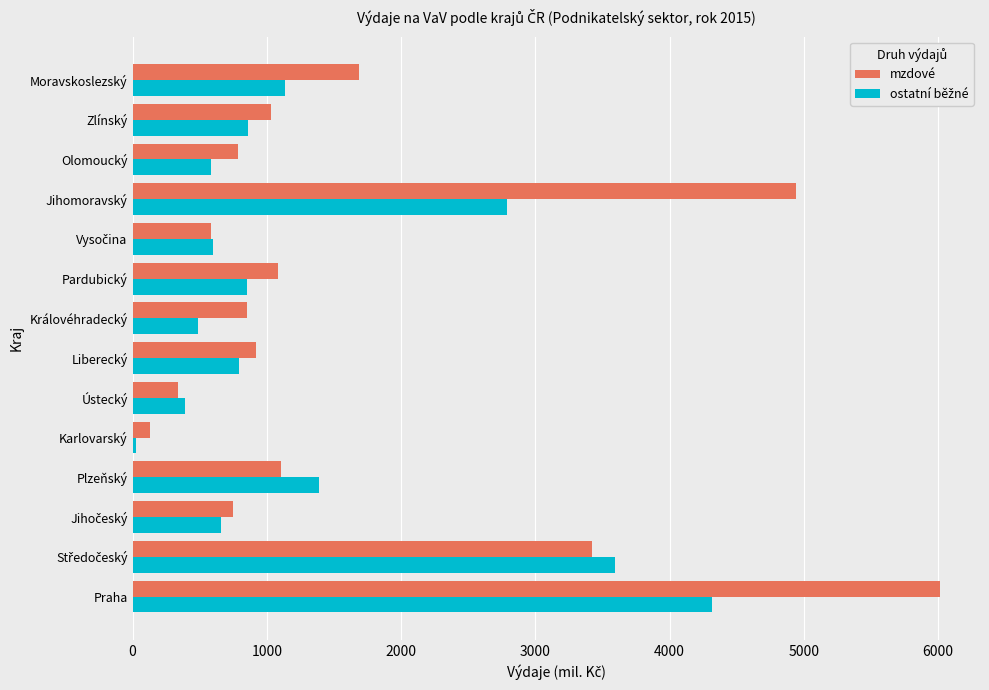

Count the number of categories in the chart.

14